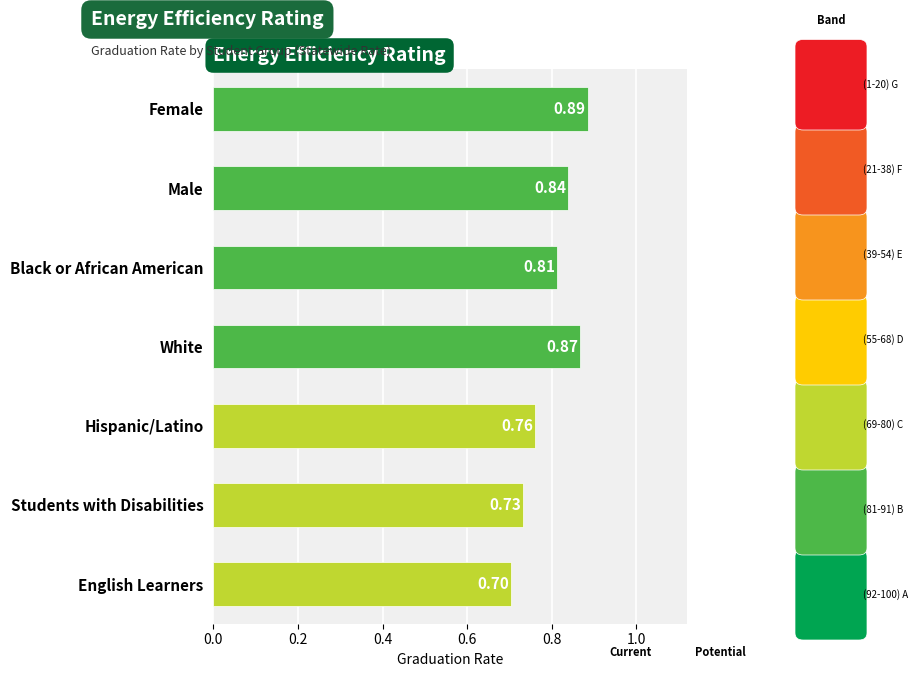

Rank the categories by value from lowest to highest.

English Learners, Students with Disabilities, Hispanic/Latino, Black or African American, Male, White, Female